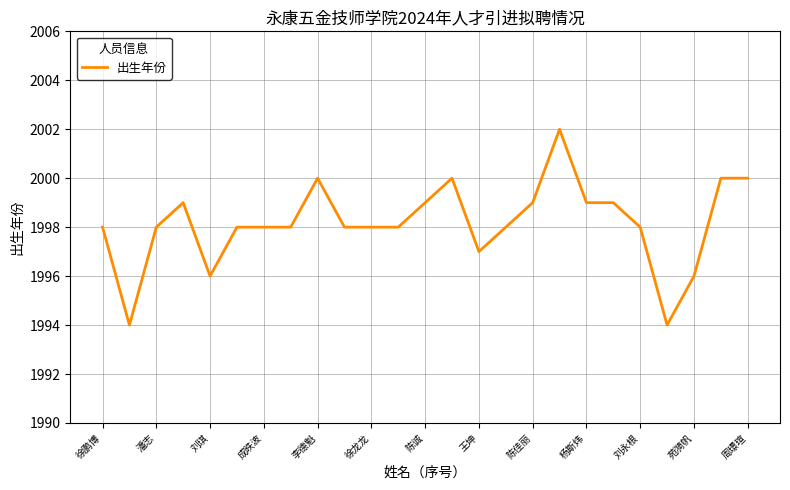

What is the greatest value displayed?

2002